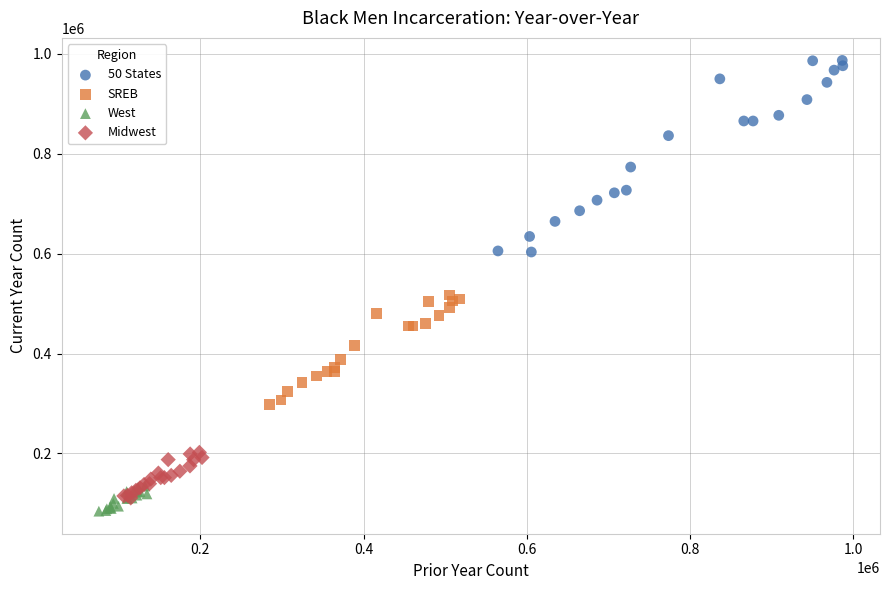

Which series has the widest spread of Y values?

50 States